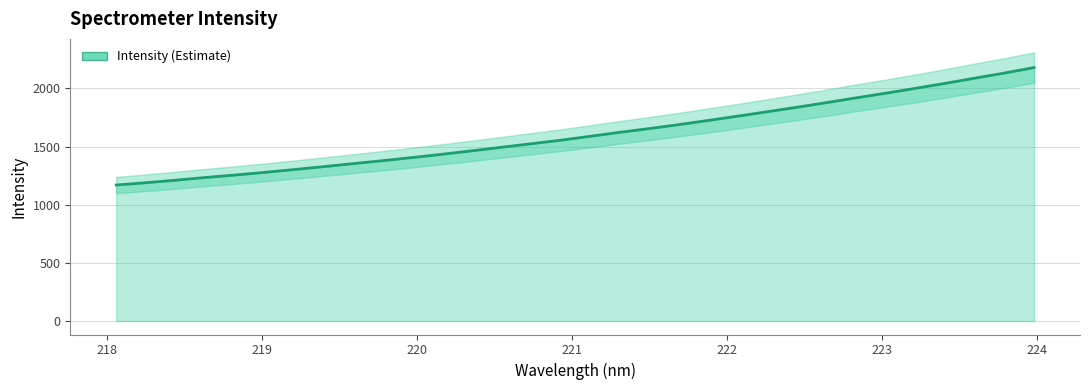

What is the average value?

1608.5